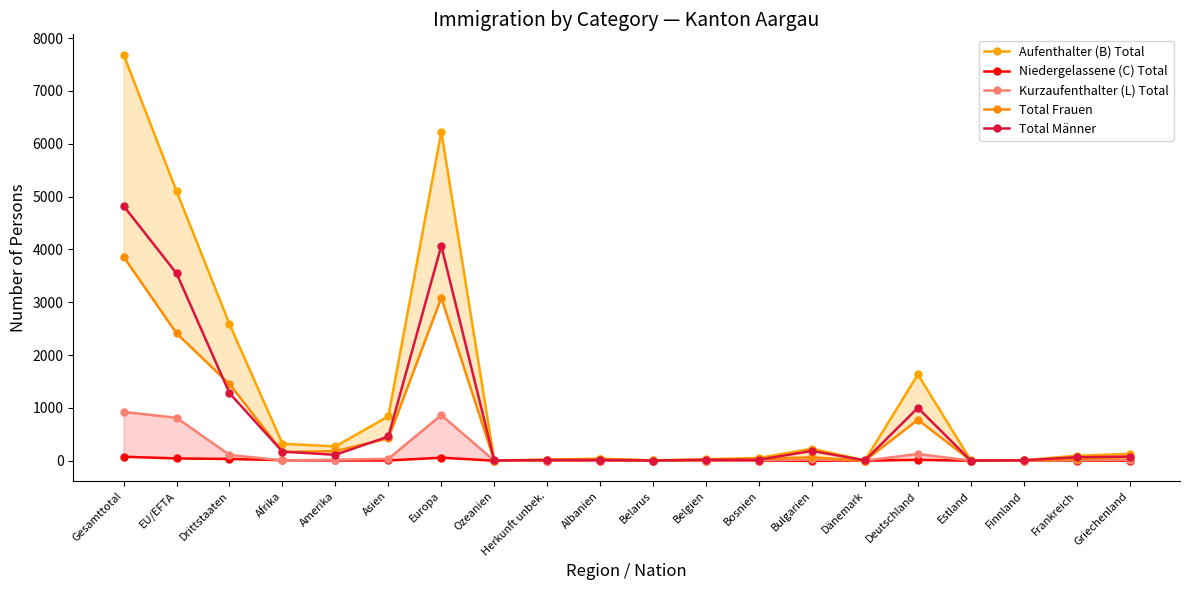

Between Herkunft unbek. and Griechenland, which series saw the biggest shift?

Aufenthalter (B) Total